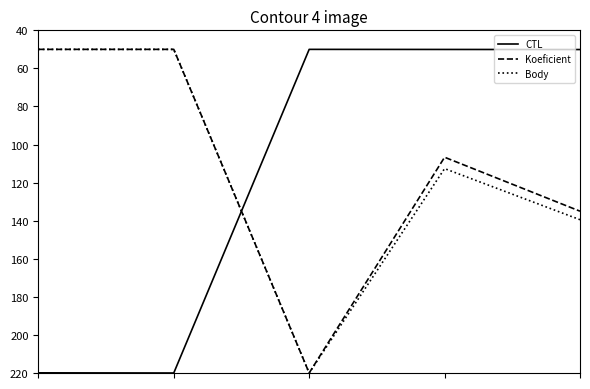

What is the minimum value for Koeficient?

50.0